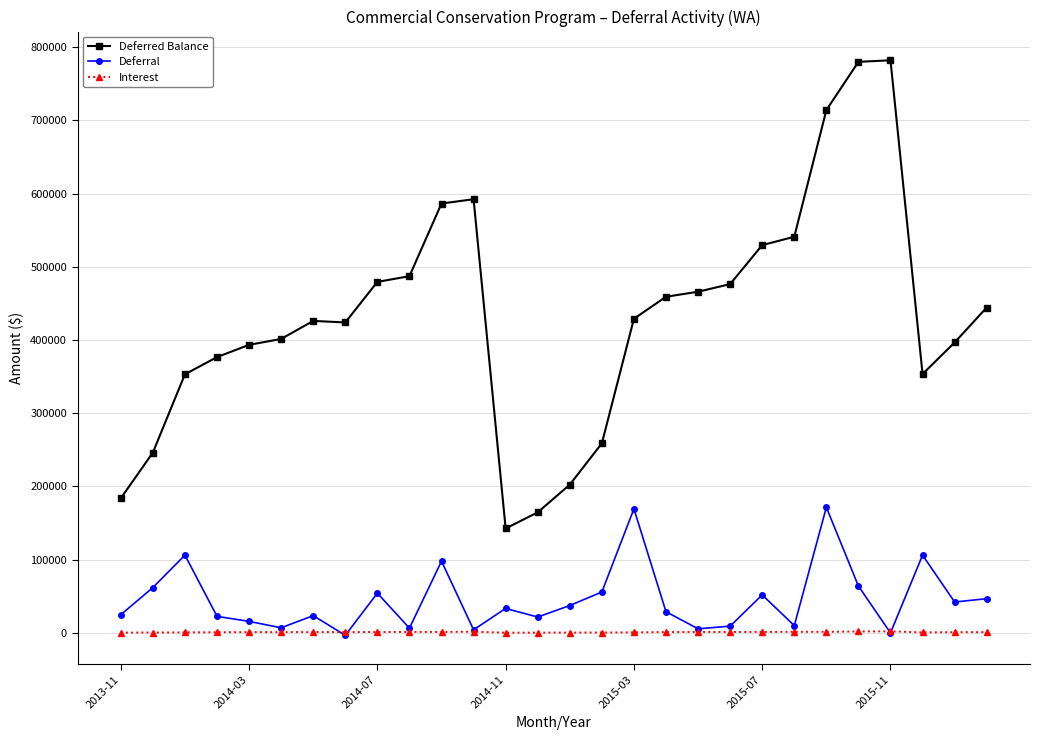

What is the minimum value for Deferred Balance?

142588.6